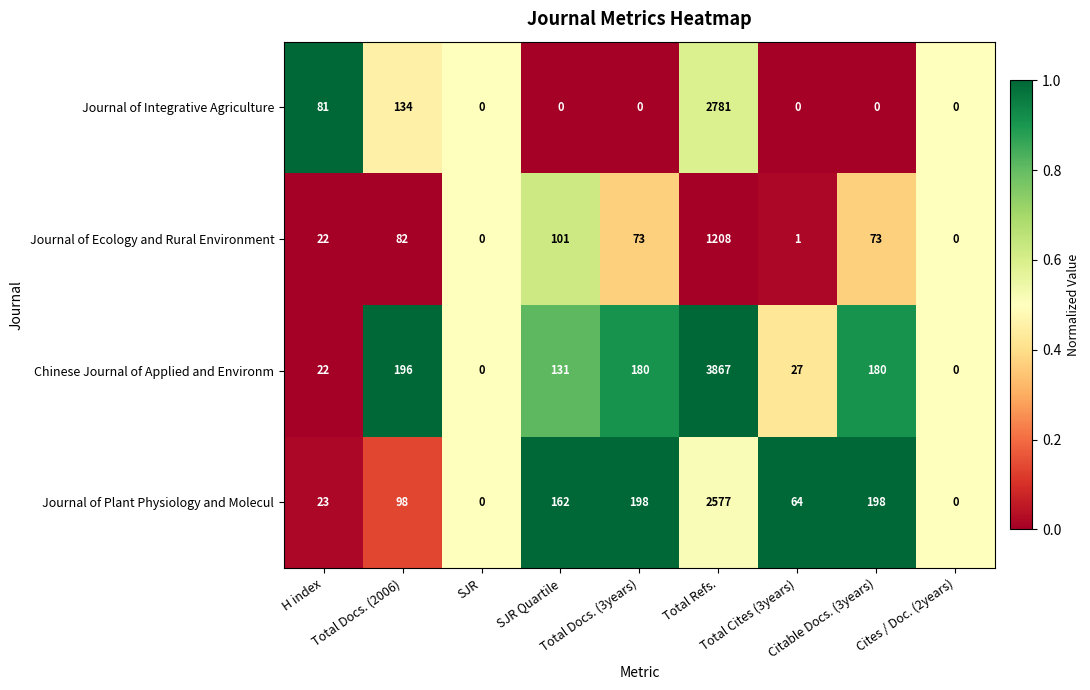

Which series has the largest total across all categories?

Chinese Journal of Applied and Environm